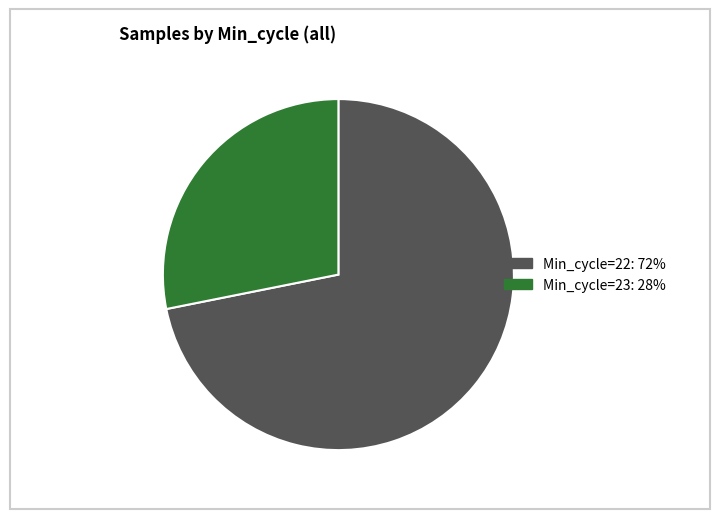

Is there a majority slice in this chart?

Yes